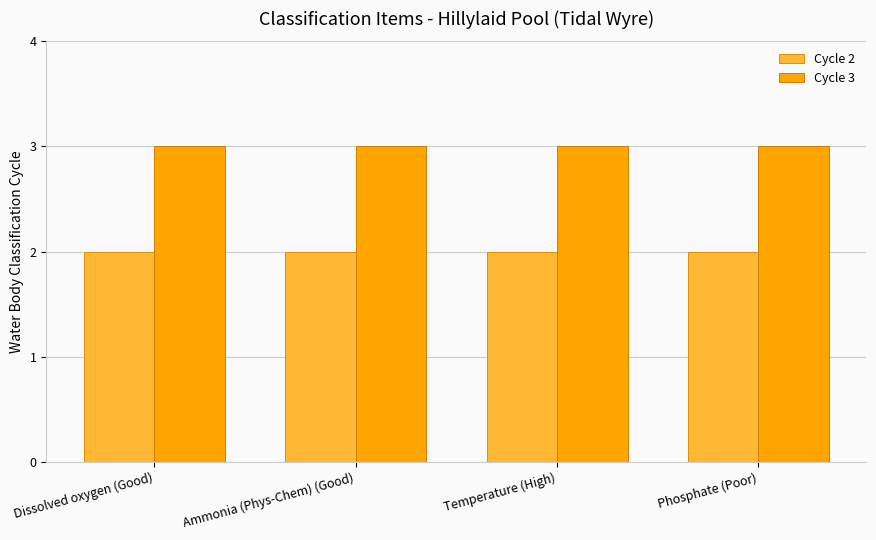

At how many categories does at least one series exceed 2?

4